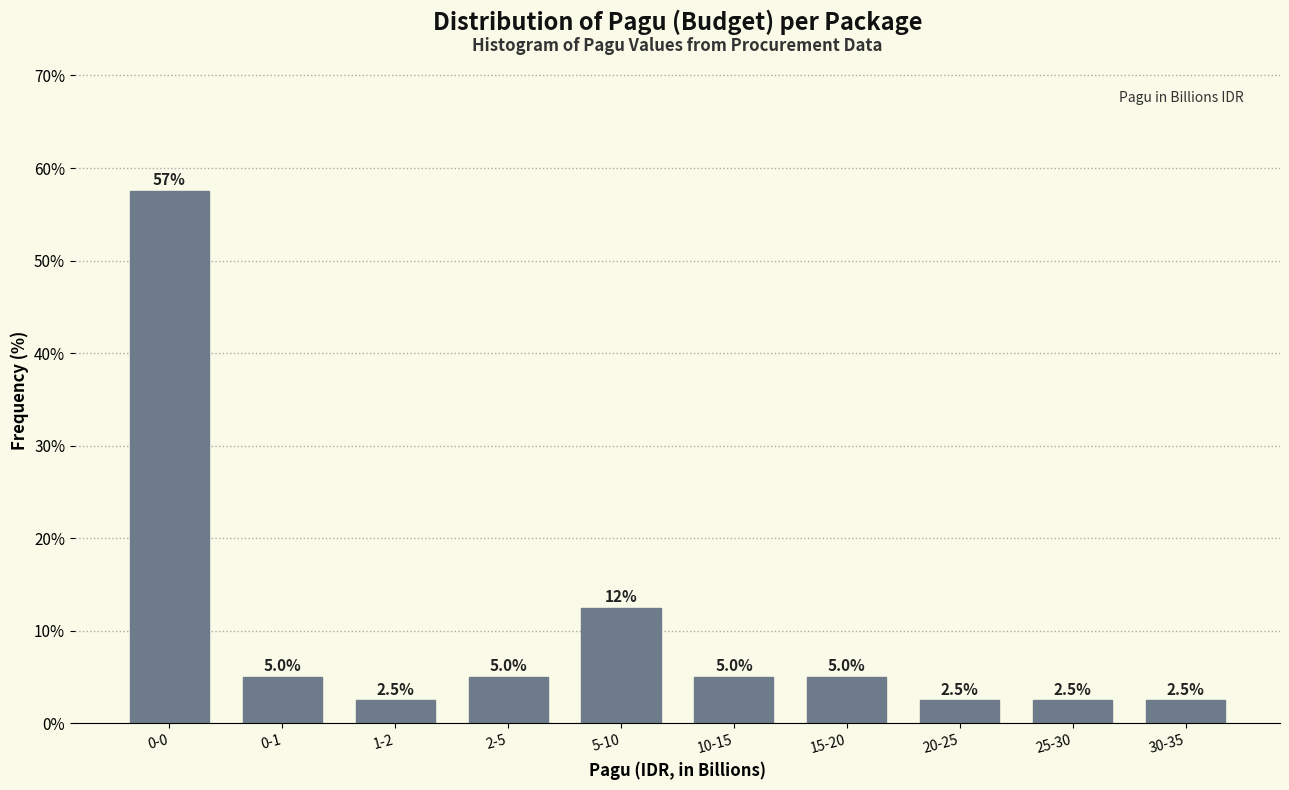

Reading left to right, extract all data points from this chart.

57.5	5.0	2.5	5.0	12.5	5.0	5.0	2.5	2.5	2.5